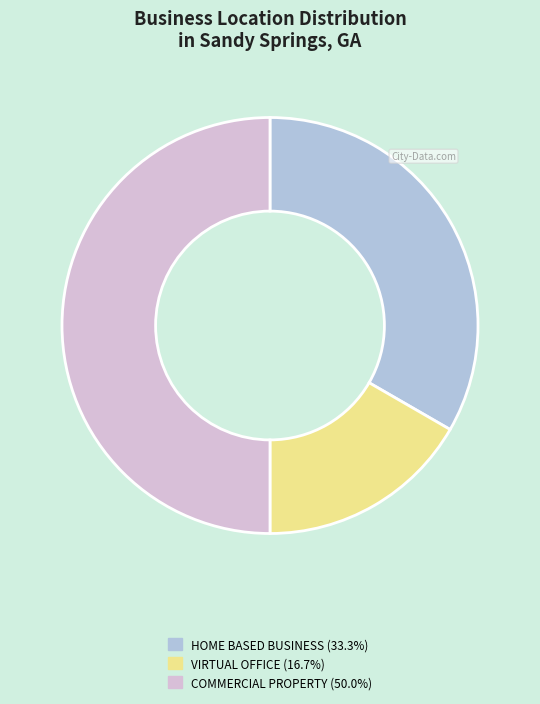

How many slices are in this pie chart?

3